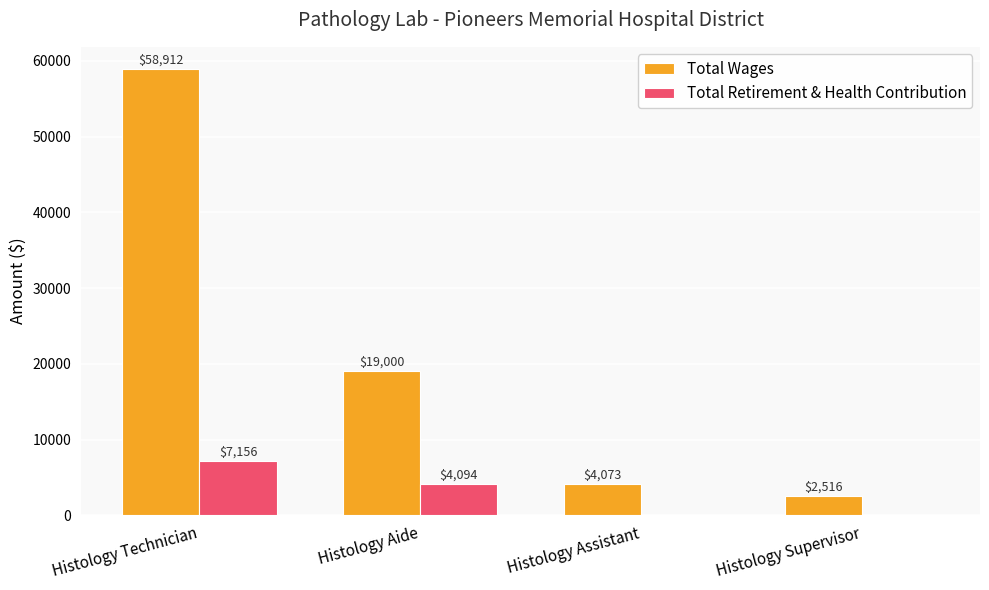

What is the highest value of the Total Retirement & Health Contribution series?

7156